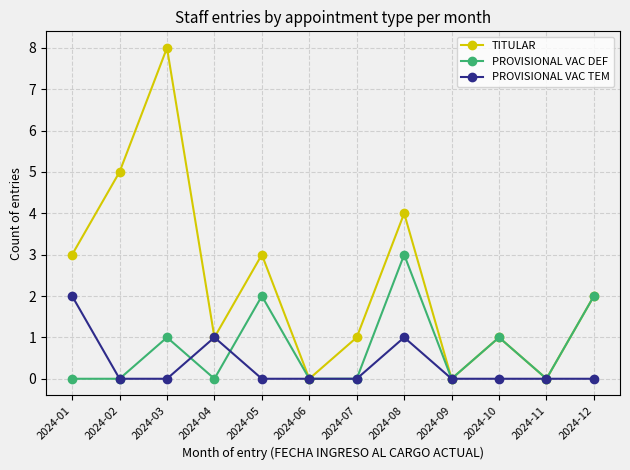

In TITULAR, how many points are higher than both neighbors (excluding endpoints)?

4